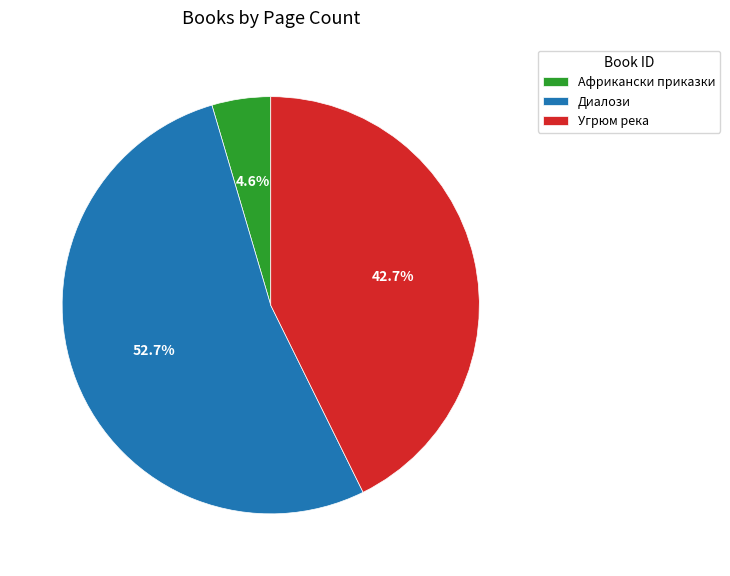

Combined, do Африкански приказки and Диалози account for over 50%?

Yes